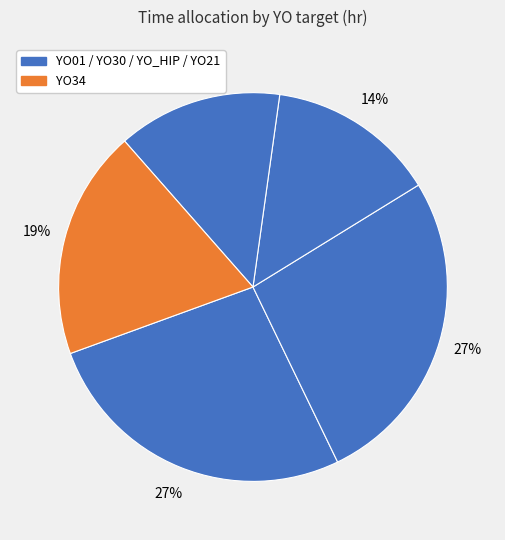

What is the largest slice in the pie chart?

YO01